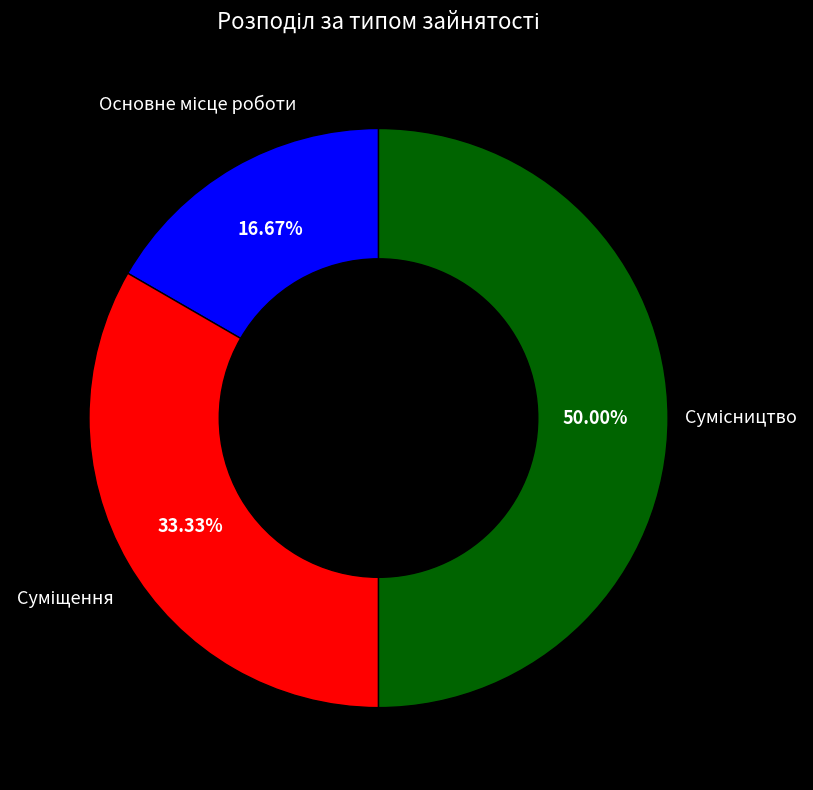

Is there any slice that represents more than half of the pie?

No